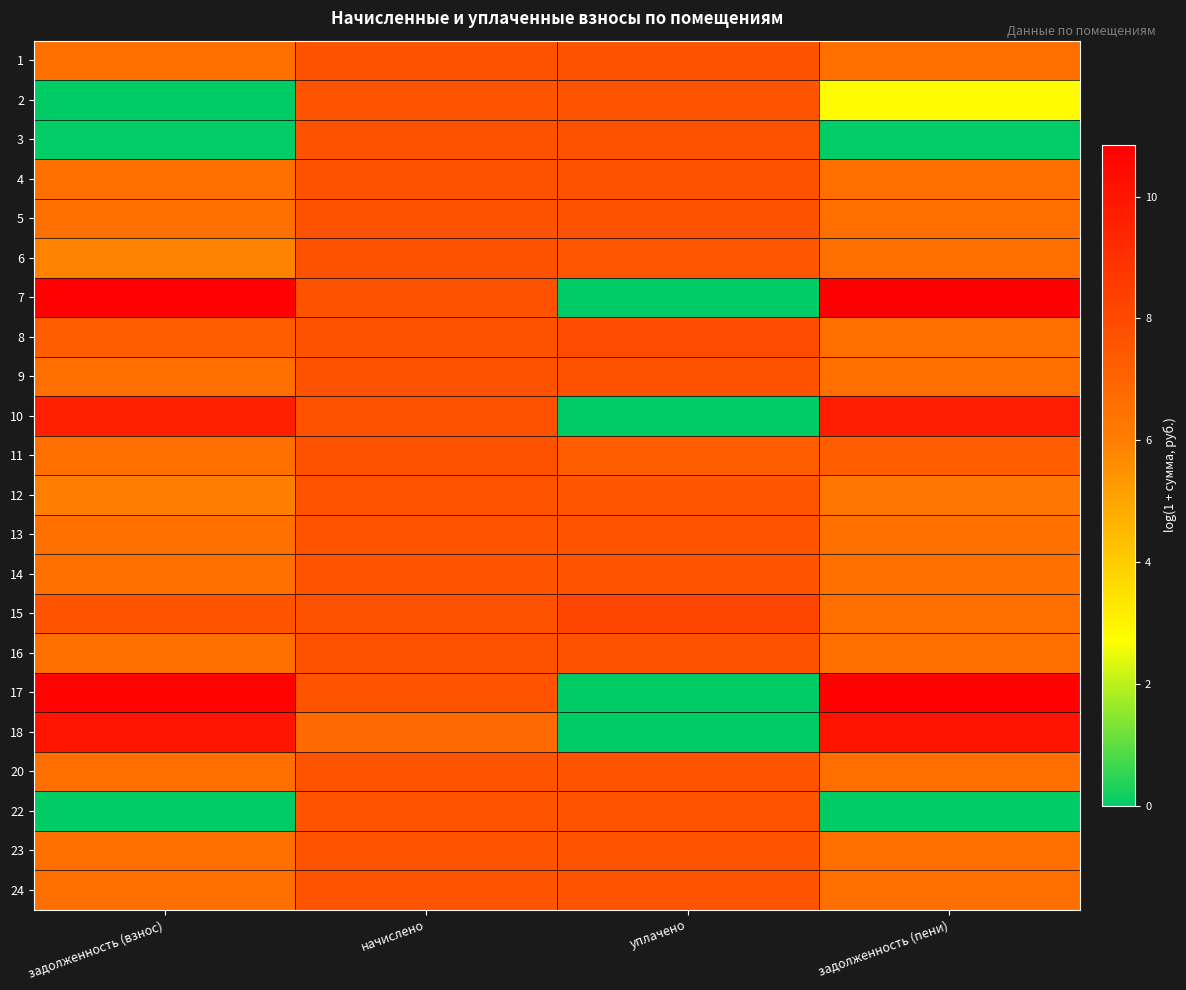

Reading left to right, list all the values displayed in this chart.

1: задолженность (взнос)=6.6	начислено=7.7	уплачено=7.7	задолженность (пени)=6.6
2: задолженность (взнос)=0.0	начислено=7.7	уплачено=7.7	задолженность (пени)=2.8
3: задолженность (взнос)=0.0	начислено=7.7	уплачено=7.7	задолженность (пени)=0.0
4: задолженность (взнос)=6.6	начислено=7.7	уплачено=7.7	задолженность (пени)=6.6
5: задолженность (взнос)=6.6	начислено=7.7	уплачено=7.7	задолженность (пени)=6.6
6: задолженность (взнос)=5.9	начислено=7.7	уплачено=7.5	задолженность (пени)=6.6
7: задолженность (взнос)=10.8	начислено=7.7	уплачено=0.0	задолженность (пени)=10.9
8: задолженность (взнос)=7.3	начислено=7.7	уплачено=8.0	задолженность (пени)=6.6
9: задолженность (взнос)=6.6	начислено=7.7	уплачено=7.7	задолженность (пени)=6.6
10: задолженность (взнос)=9.6	начислено=7.7	уплачено=0.0	задолженность (пени)=9.7
11: задолженность (взнос)=6.6	начислено=7.7	уплачено=7.3	задолженность (пени)=7.3
12: задолженность (взнос)=6.0	начислено=7.7	уплачено=7.6	задолженность (пени)=6.3
13: задолженность (взнос)=6.6	начислено=7.7	уплачено=7.7	задолженность (пени)=6.6
14: задолженность (взнос)=6.6	начислено=7.7	уплачено=7.7	задолженность (пени)=6.6
15: задолженность (взнос)=7.6	начислено=7.7	уплачено=8.2	задолженность (пени)=6.6
16: задолженность (взнос)=6.6	начислено=7.7	уплачено=7.7	задолженность (пени)=6.6
17: задолженность (взнос)=10.7	начислено=7.7	уплачено=0.0	задолженность (пени)=10.7
18: задолженность (взнос)=10.0	начислено=6.8	уплачено=0.0	задолженность (пени)=10.1
20: задолженность (взнос)=6.6	начислено=7.7	уплачено=7.7	задолженность (пени)=6.6
22: задолженность (взнос)=0.0	начислено=7.7	уплачено=7.7	задолженность (пени)=0.0
23: задолженность (взнос)=6.6	начислено=7.7	уплачено=7.7	задолженность (пени)=6.6
24: задолженность (взнос)=6.6	начислено=7.7	уплачено=7.7	задолженность (пени)=6.6